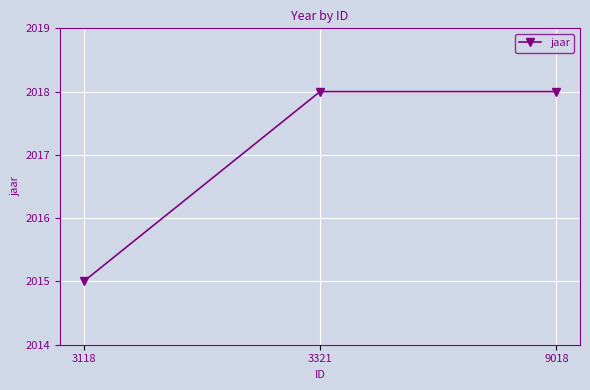

Count the values in the range 2015 to 2018.

3